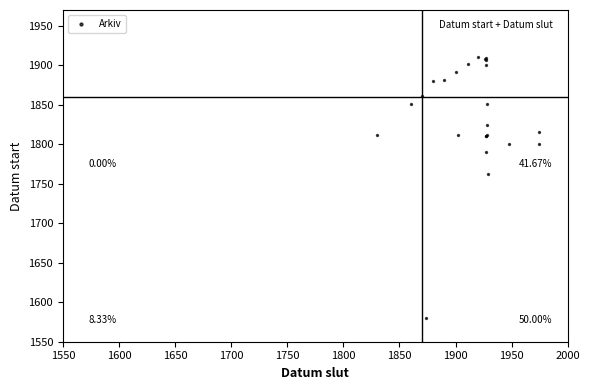

What Y value in the scatter plot is closest to 1745?

1762